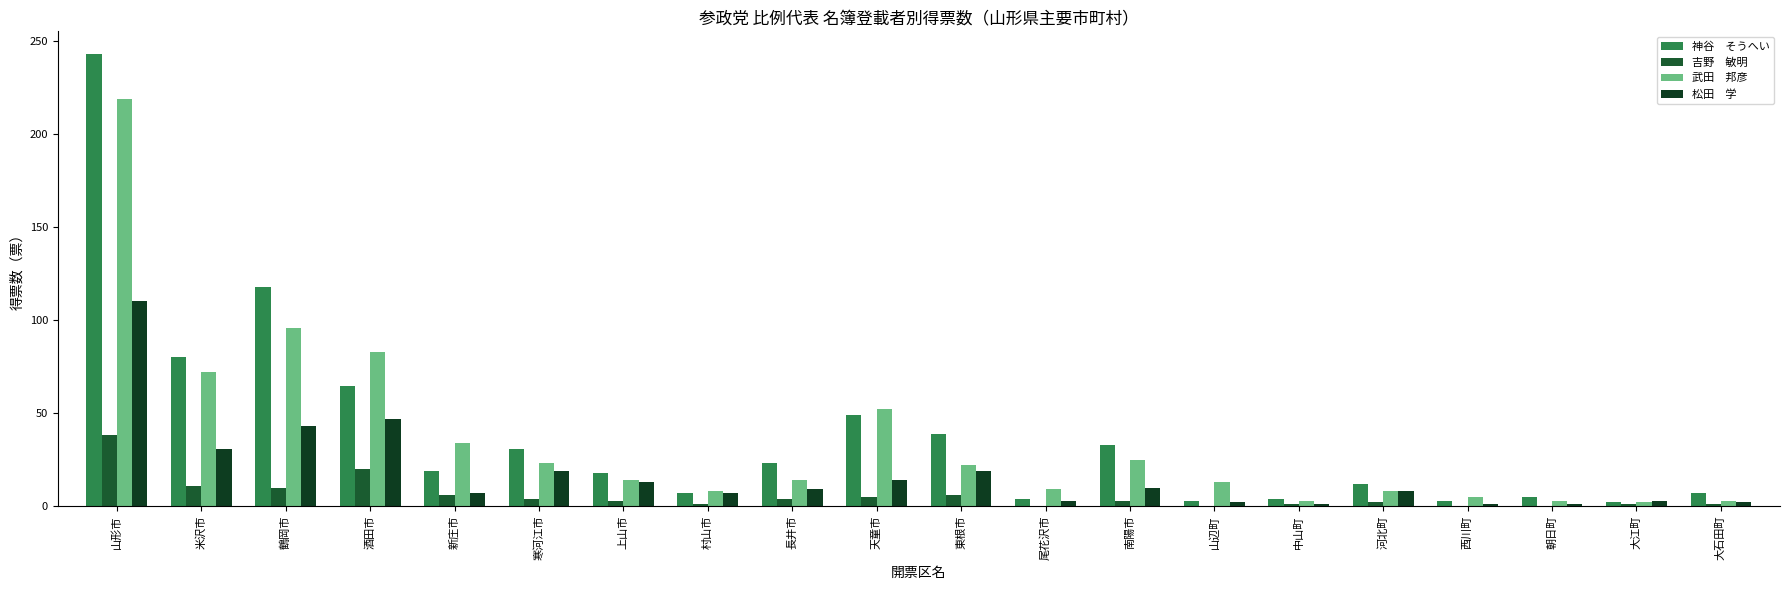

Are the bars horizontal?

No